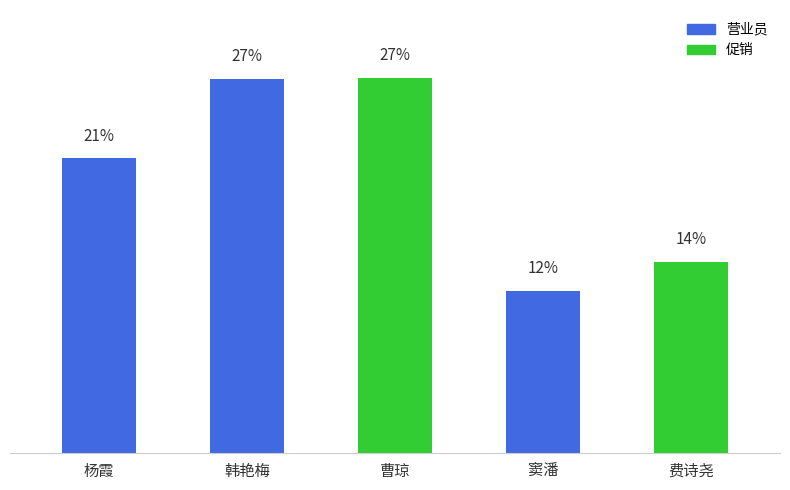

Are the bars grouped side by side (vs. stacked)?

No